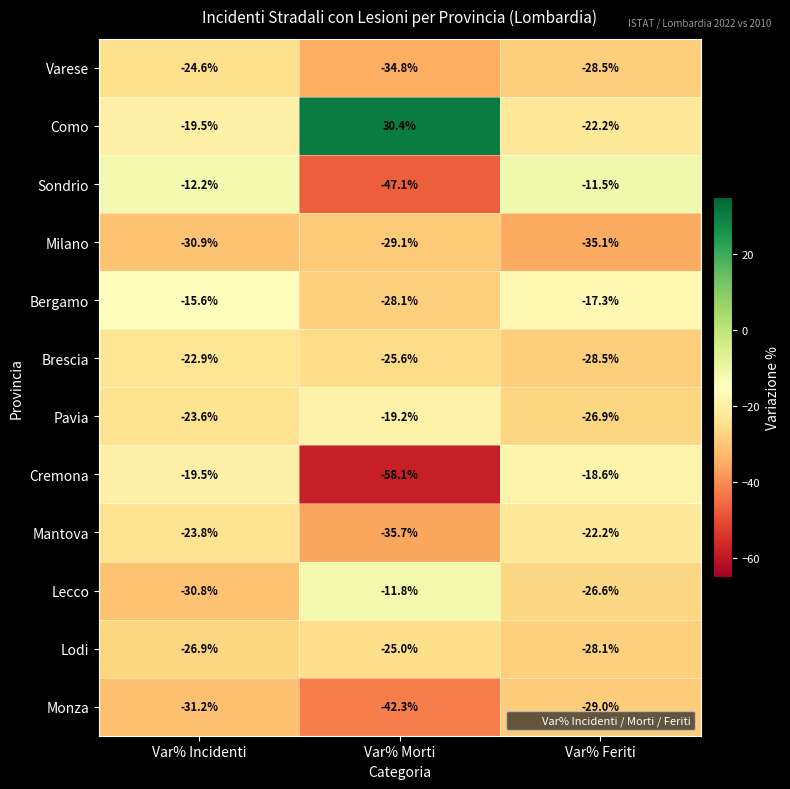

True or false: Como has a value of -19.5 at Var% Incidenti.

True